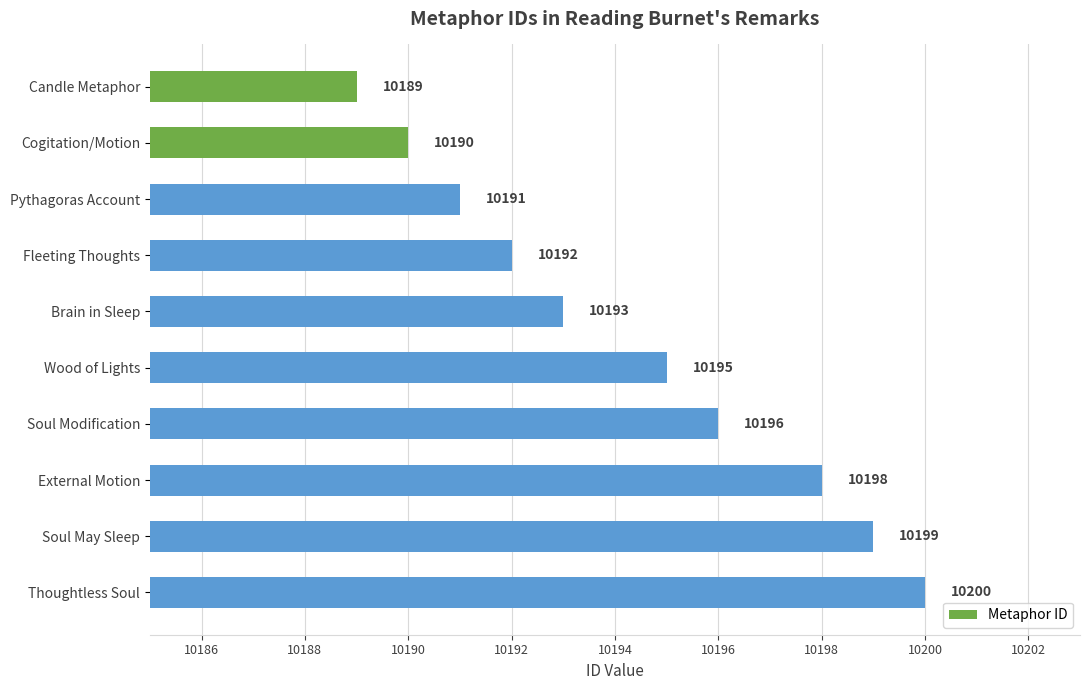

Rank the categories by value from lowest to highest.

Candle Metaphor, Cogitation/Motion, Pythagoras Account, Fleeting Thoughts, Brain in Sleep, Wood of Lights, Soul Modification, External Motion, Soul May Sleep, Thoughtless Soul